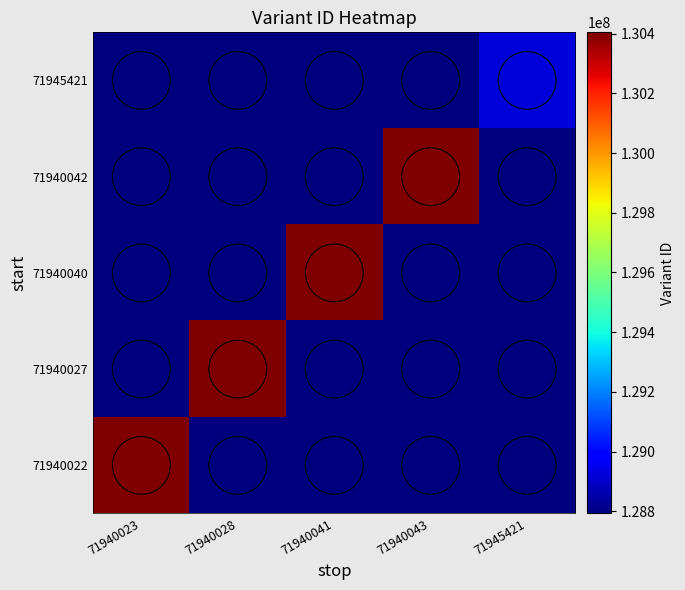

List the series in order of their peak value, highest first.

71940042, 71940040, 71940027, 71940022, 71945421